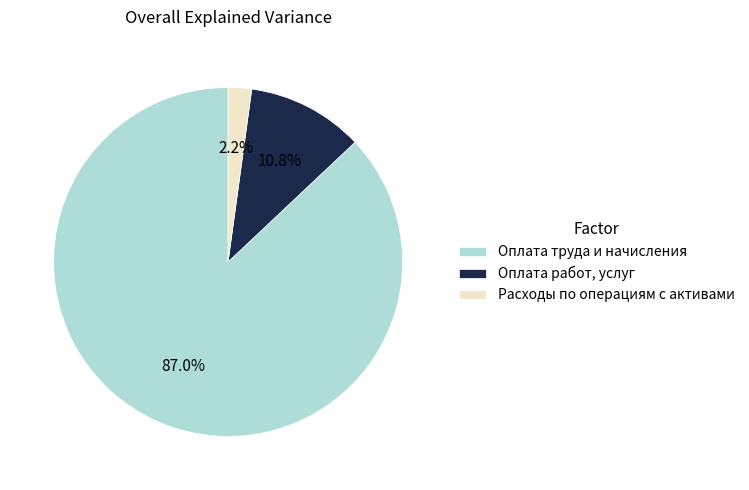

Count the number of slices in the pie.

3